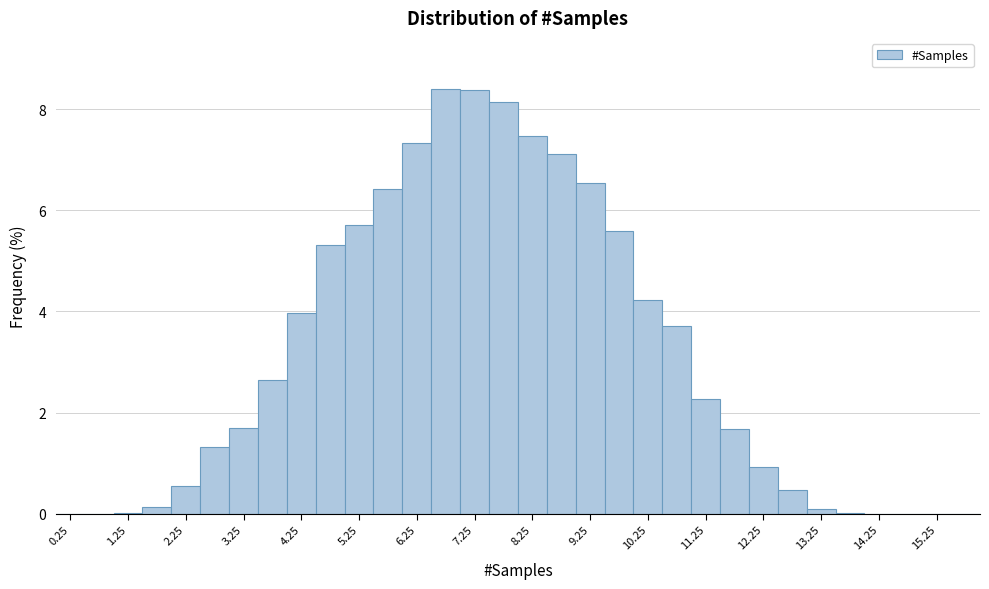

Reading left to right, transcribe this chart: for each bar, give the range it covers on the x-axis and its height. The values are not printed on the chart, so give them approximately, as read against the axis.

0.0 to 0.5: 0
0.5 to 1.0: 0
1.0 to 1.5: under 0.2
1.5 to 2.0: under 0.2
2.0 to 2.5: 0.6
2.5 to 3.0: 1.4
3.0 to 3.5: 1.8
3.5 to 4.0: 2.6
4.0 to 4.5: 4.0
4.5 to 5.0: 5.4
5.0 to 5.5: 5.8
5.5 to 6.0: 6.4
6.0 to 6.5: 7.4
6.5 to 7.0: 8.4
7.0 to 7.5: 8.4
7.5 to 8.0: 8.2
8.0 to 8.5: 7.4
8.5 to 9.0: 7.2
9.0 to 9.5: 6.6
9.5 to 10.0: 5.6
10.0 to 10.5: 4.2
10.5 to 11.0: 3.8
11.0 to 11.5: 2.2
11.5 to 12.0: 1.6
12.0 to 12.5: 1.0
12.5 to 13.0: 0.4
13.0 to 13.5: under 0.2
13.5 to 14.0: under 0.2
14.0 to 14.5: 0
14.5 to 15.0: 0
15.0 to 15.5: 0
15.5 to 16.0: 0